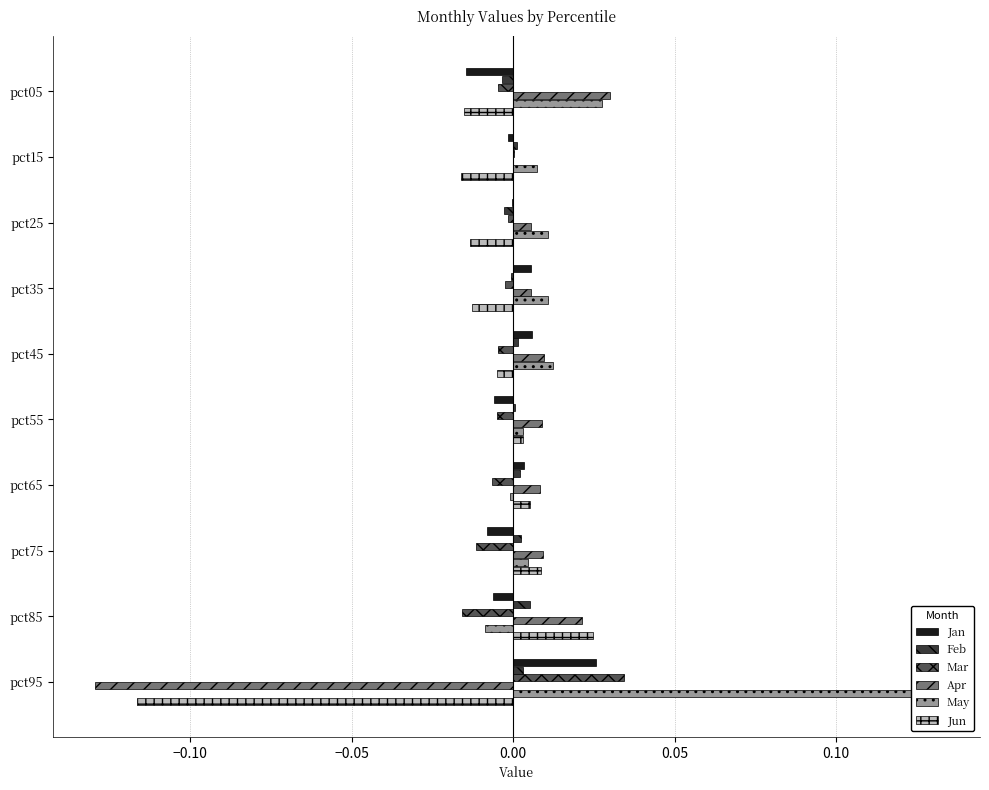

At pct65, list the series in order from smallest to largest.

Mar, May, Feb, Jan, Jun, Apr